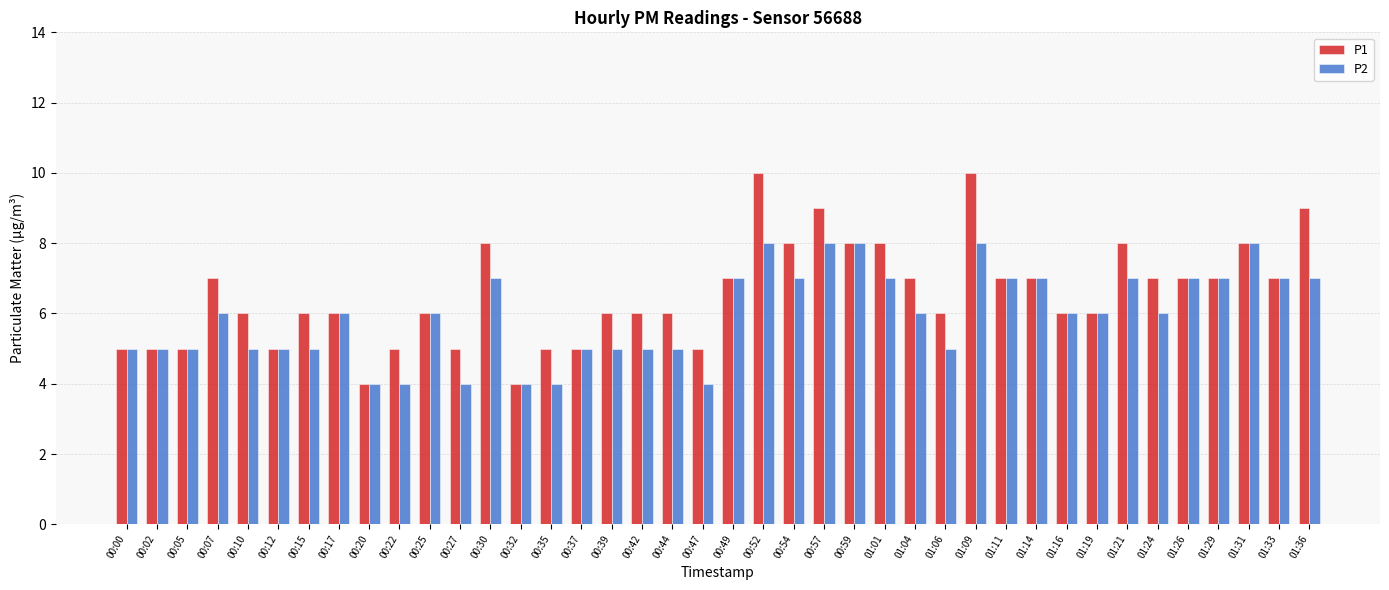

What is the value of the P2 bar at the 14th from the left?

4